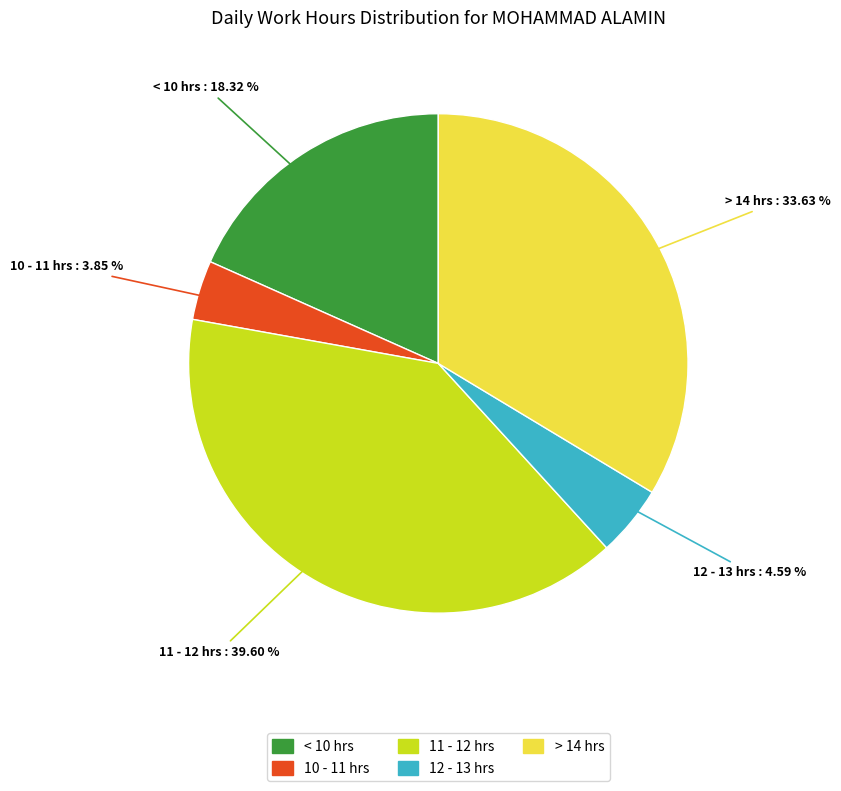

Is there any slice that represents more than half of the pie?

No